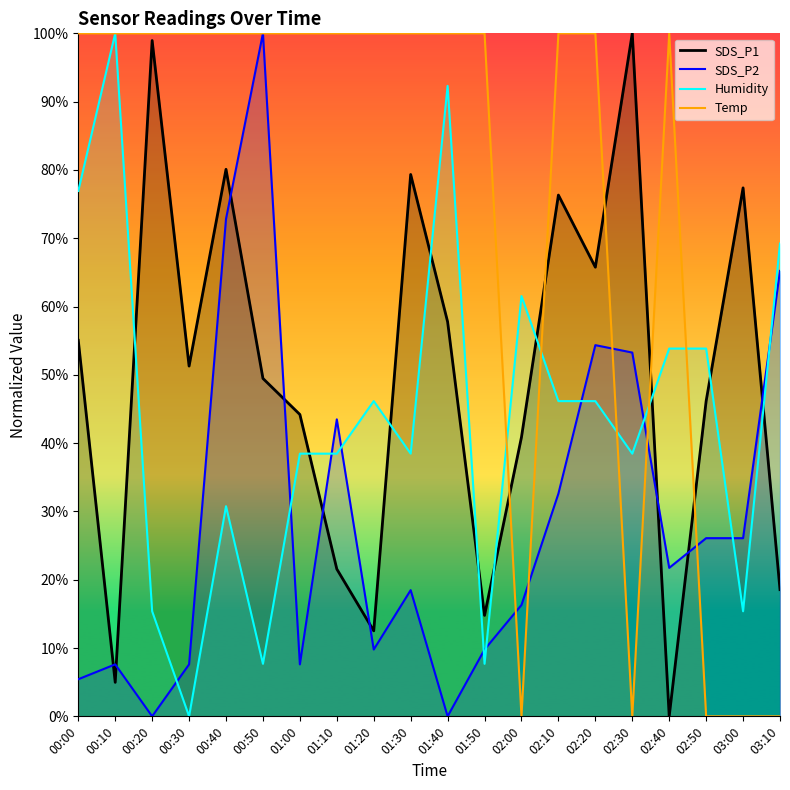

True or false: Temp has a value of 0.0 at 03:00.

True